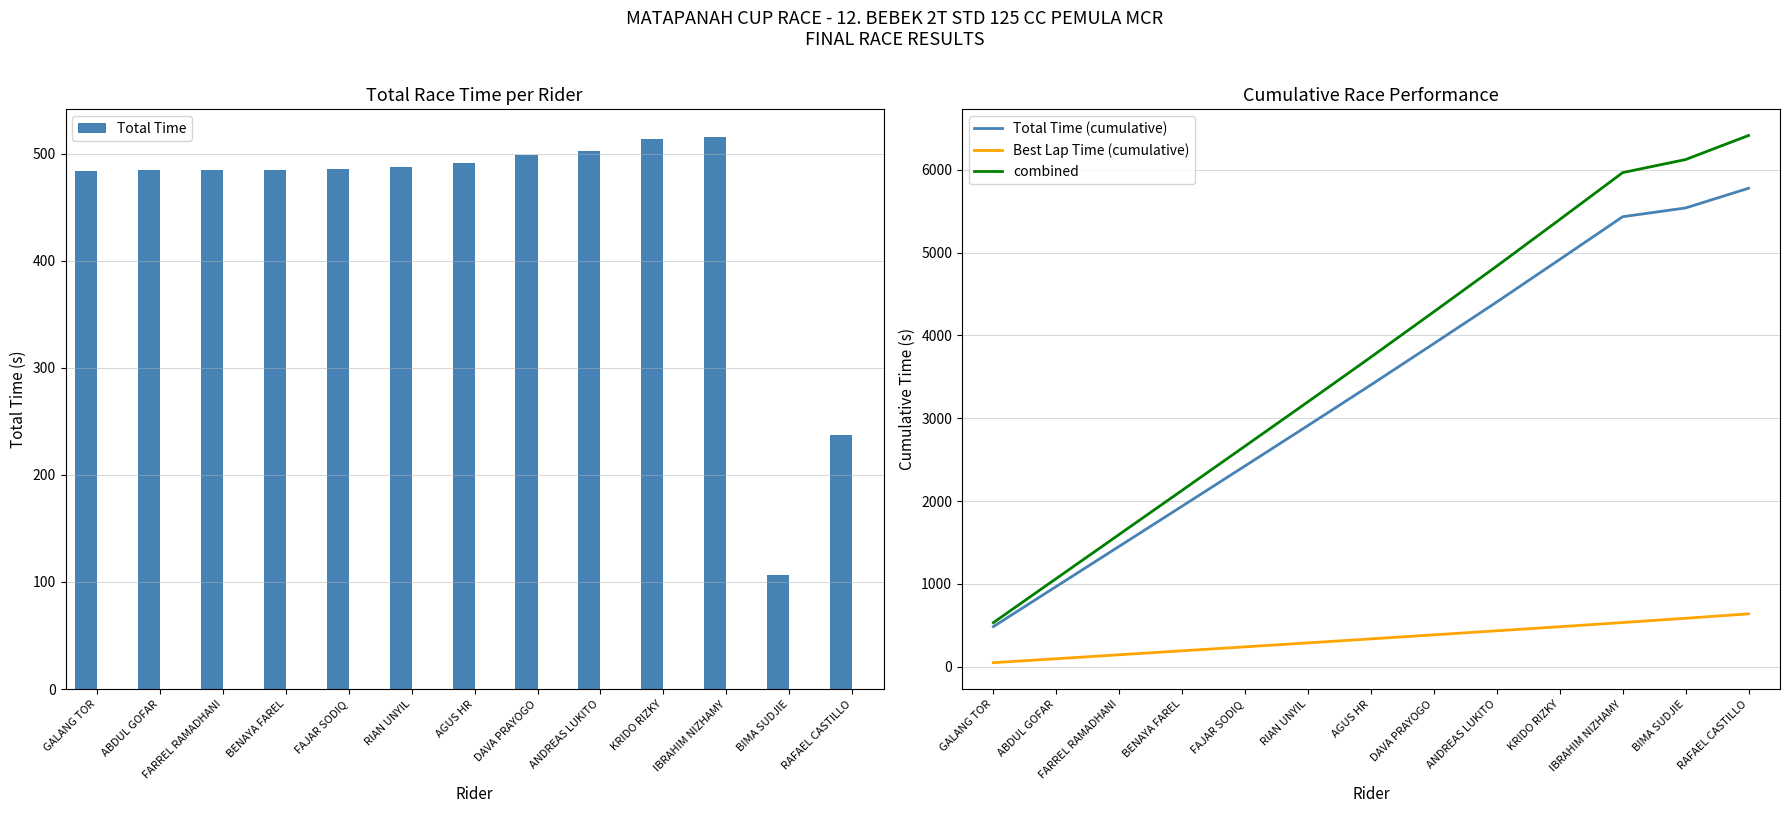

Reading left to right, what are all the values shown in this chart?

Total Time: GALANG TOR=483.8	ABDUL GOFAR=484.6	FARREL RAMADHANI=484.7	BENAYA FAREL=484.8	FAJAR SODIQ=486.0	RIAN UNYIL=487.3	AGUS HR=491.0	DAVA PRAYOGO=498.7	ANDREAS LUKITO=502.2	KRIDO RIZKY=513.4	IBRAHIM NIZHAMY=515.8	BIMA SUDJIE=106.1	RAFAEL CASTILLO=237.4
Total Time (cumulative): GALANG TOR=483.8	ABDUL GOFAR=968.4	FARREL RAMADHANI=1453.1	BENAYA FAREL=1937.9	FAJAR SODIQ=2423.9	RIAN UNYIL=2911.3	AGUS HR=3402.3	DAVA PRAYOGO=3901.0	ANDREAS LUKITO=4403.2	KRIDO RIZKY=4916.6	IBRAHIM NIZHAMY=5432.4	BIMA SUDJIE=5538.5	RAFAEL CASTILLO=5775.9
Best Lap Time (cumulative): GALANG TOR=47.9	ABDUL GOFAR=95.8	FARREL RAMADHANI=143.5	BENAYA FAREL=191.4	FAJAR SODIQ=239.3	RIAN UNYIL=287.1	AGUS HR=335.4	DAVA PRAYOGO=384.2	ANDREAS LUKITO=433.1	KRIDO RIZKY=482.1	IBRAHIM NIZHAMY=532.7	BIMA SUDJIE=584.3	RAFAEL CASTILLO=637.2
combined: GALANG TOR=531.6	ABDUL GOFAR=1064.1	FARREL RAMADHANI=1596.6	BENAYA FAREL=2129.3	FAJAR SODIQ=2663.2	RIAN UNYIL=3198.3	AGUS HR=3737.7	DAVA PRAYOGO=4285.2	ANDREAS LUKITO=4836.3	KRIDO RIZKY=5398.7	IBRAHIM NIZHAMY=5965.1	BIMA SUDJIE=6122.8	RAFAEL CASTILLO=6413.1